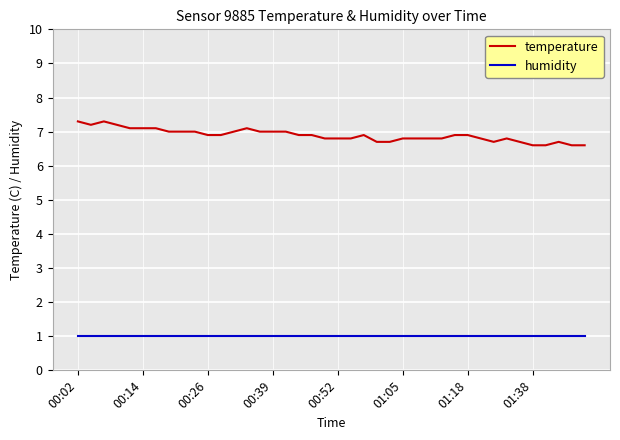

Which series has the widest spread of values?

temperature